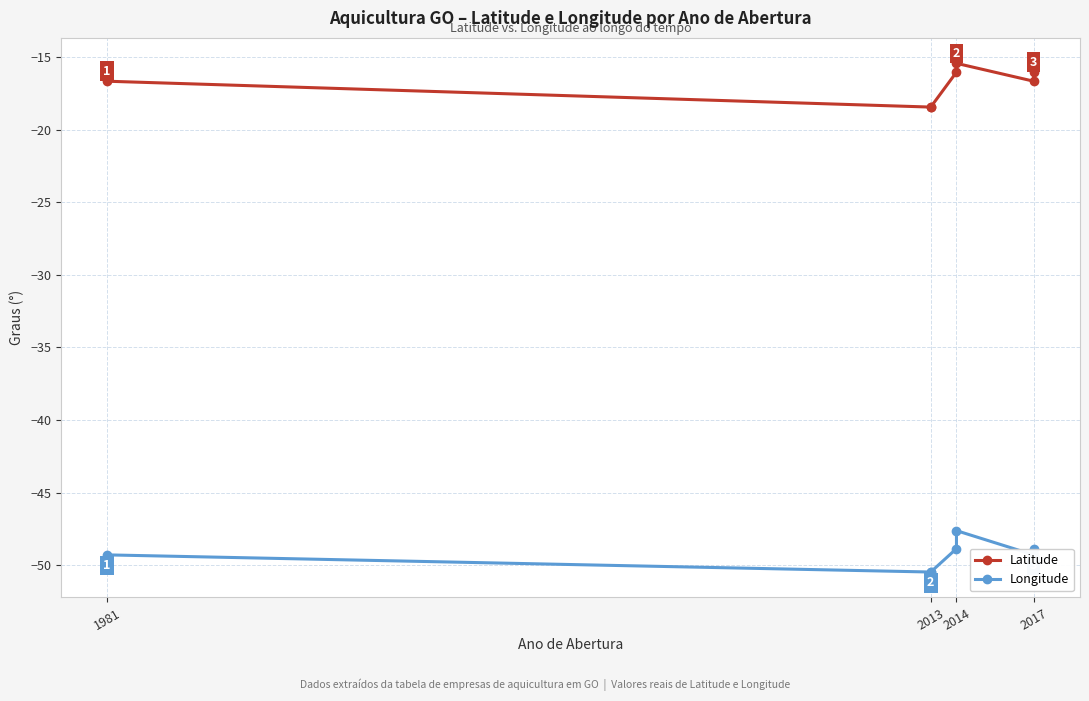

Where is Latitude nearest to the value -16?

2014